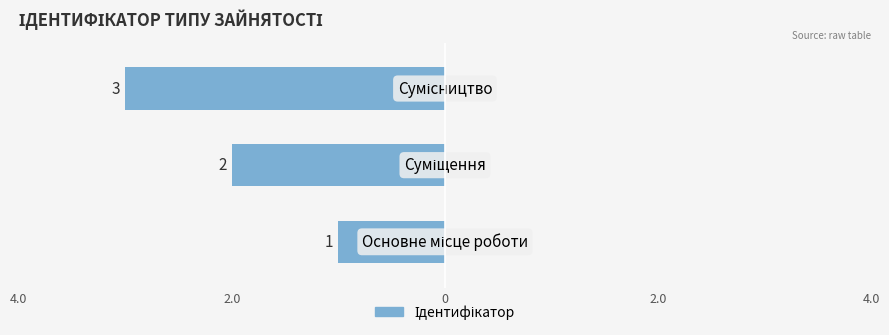

Reading left to right, list all the values displayed in this chart.

1	2	3